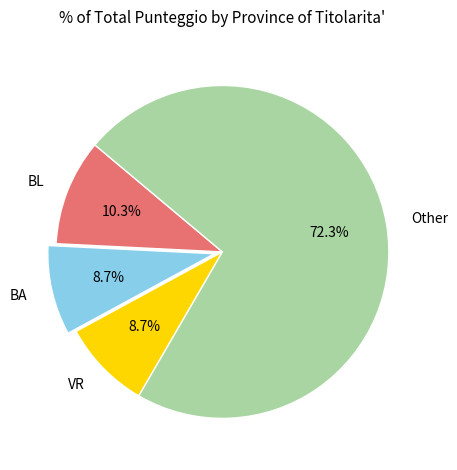

To the nearest percent, what is the difference between the largest and smallest slice percentages?

64%